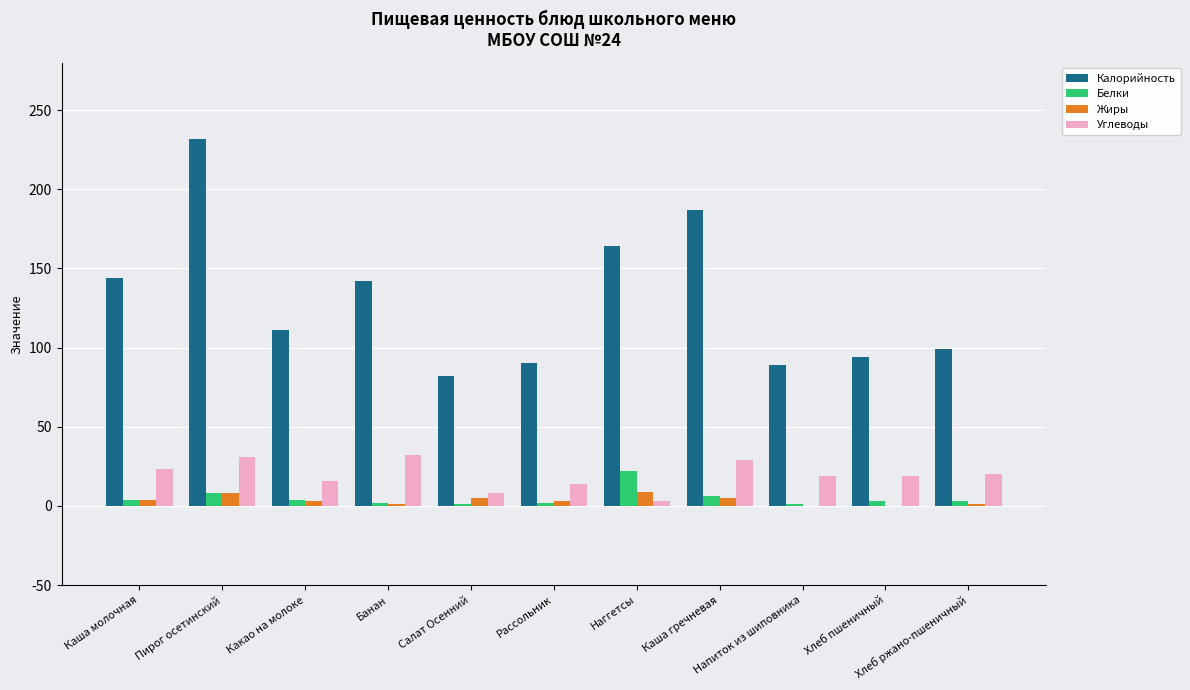

What are all the series names shown in the legend?

Калорийность, Белки, Жиры, Углеводы